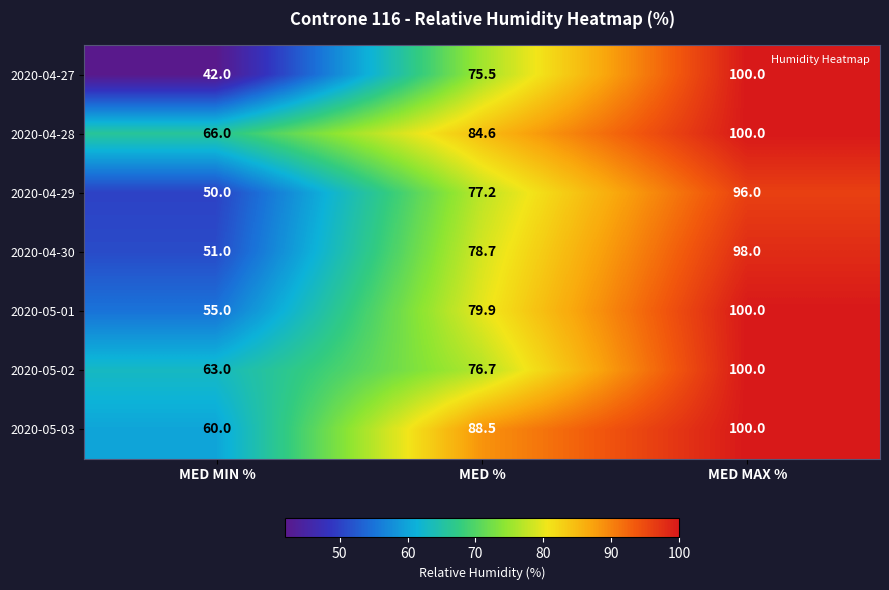

Reading right to left, list all the values displayed in this chart.

2020-04-27: 100.0	75.5	42.0
2020-04-28: 100.0	84.6	66.0
2020-04-29: 96.0	77.2	50.0
2020-04-30: 98.0	78.7	51.0
2020-05-01: 100.0	79.9	55.0
2020-05-02: 100.0	76.7	63.0
2020-05-03: 100.0	88.5	60.0